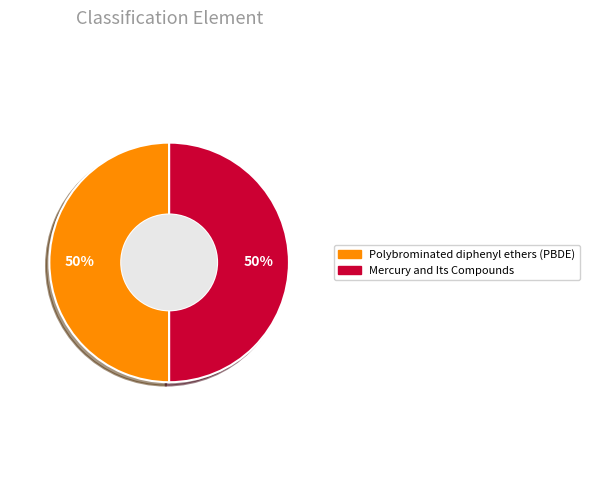

To the nearest percent, what portion does Mercury and Its Compounds represent?

50%